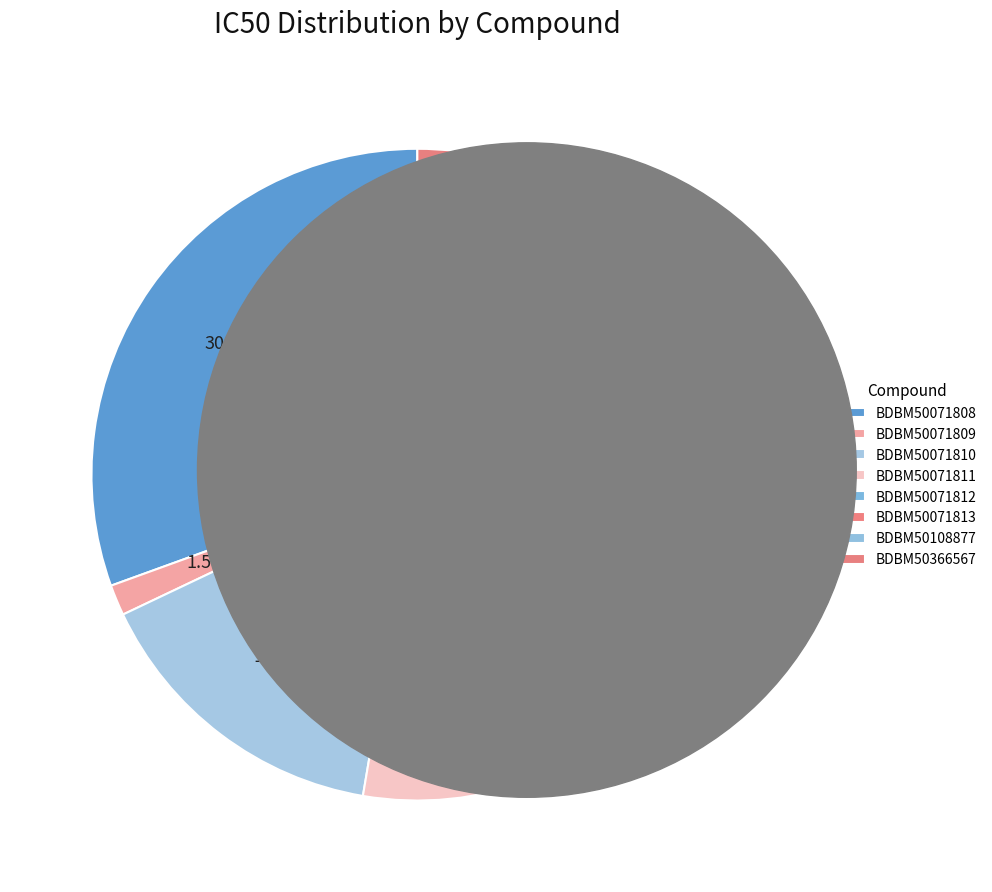

To the nearest percent, what portion does BDBM50071810 represent?

15%